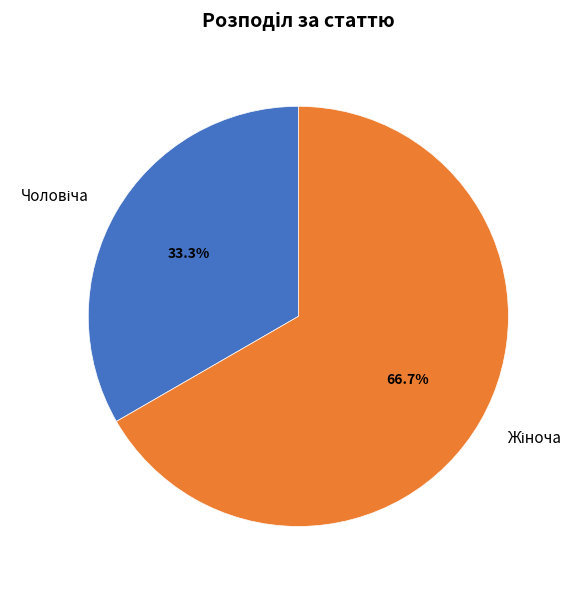

Is there any slice that represents more than half of the pie?

Yes